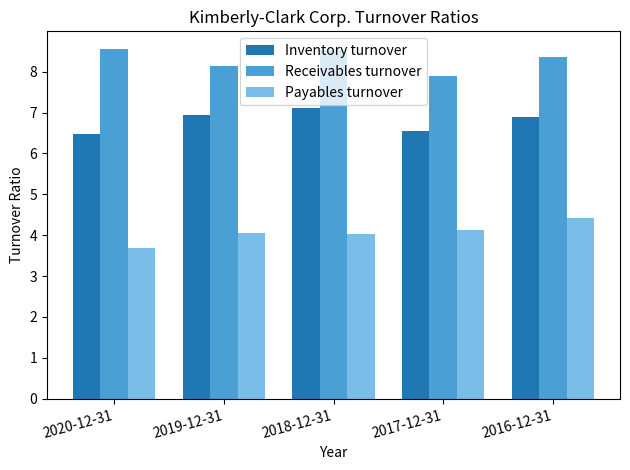

What is the average value of the Receivables turnover series?

8.3